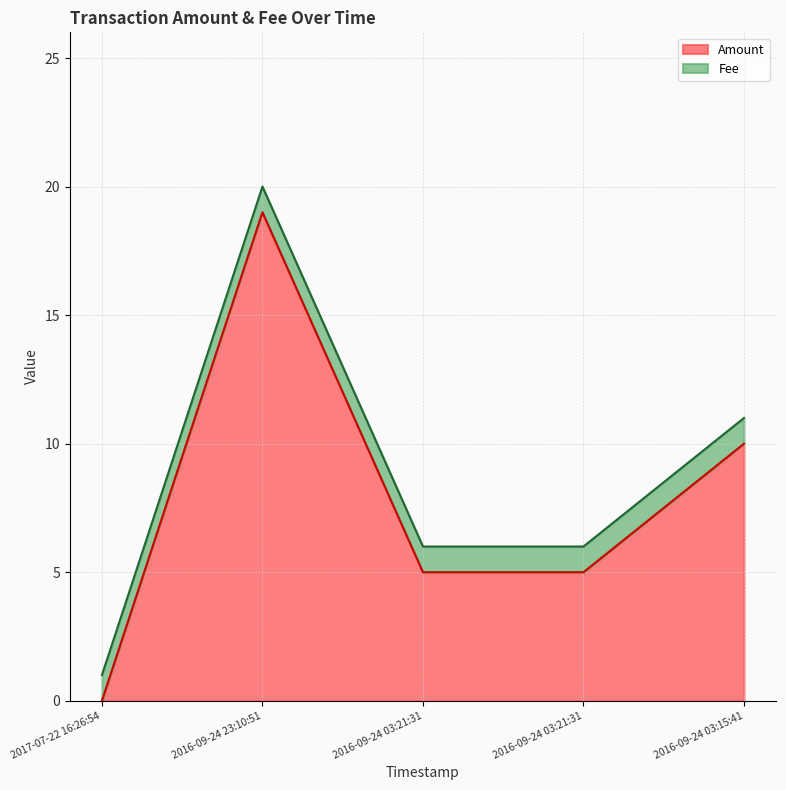

True or false: there are more than 2 points higher than both neighbors.

False